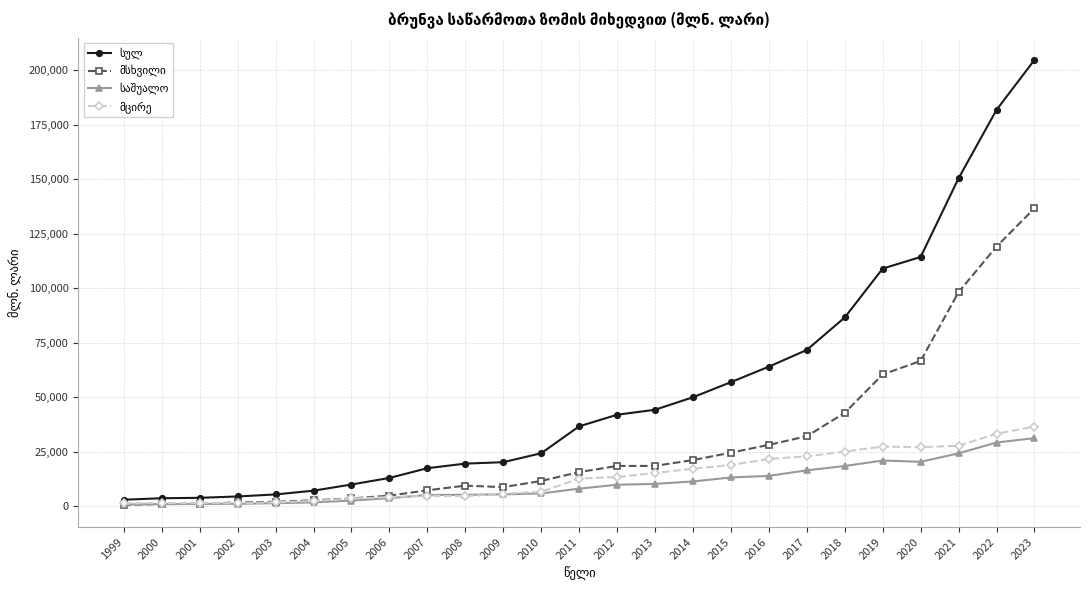

What is the maximum value shown in the chart?

204647.5